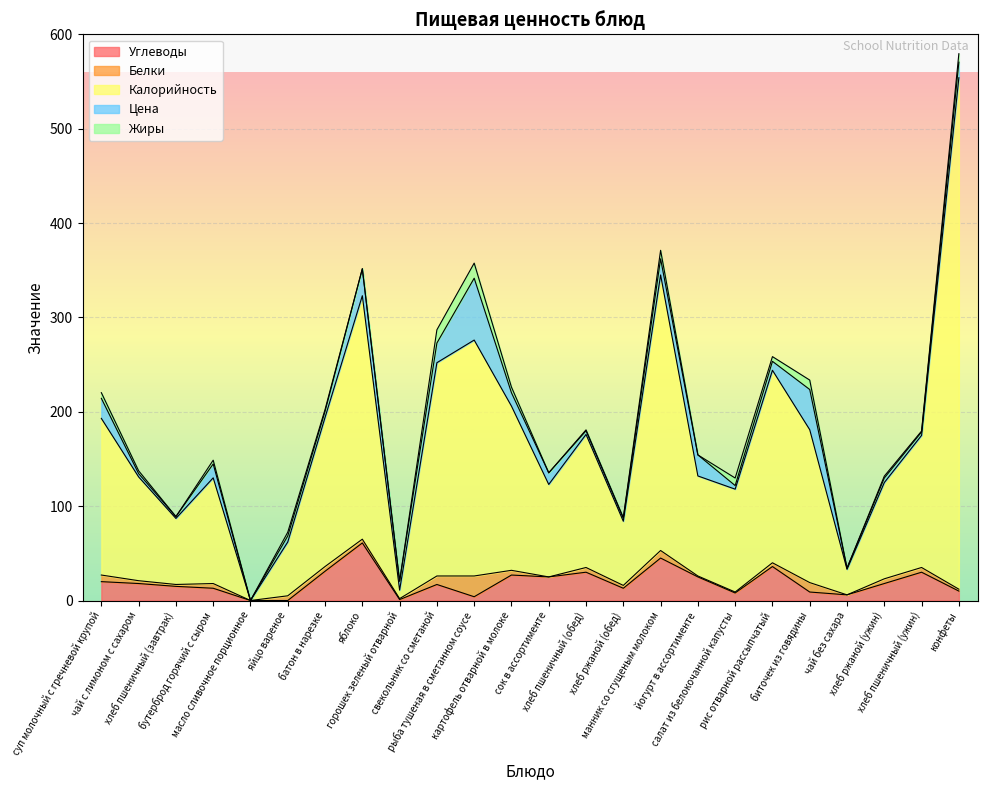

Which has a higher value, суп молочный с гречневой крупой or свекольник со сметаной?

суп молочный с гречневой крупой